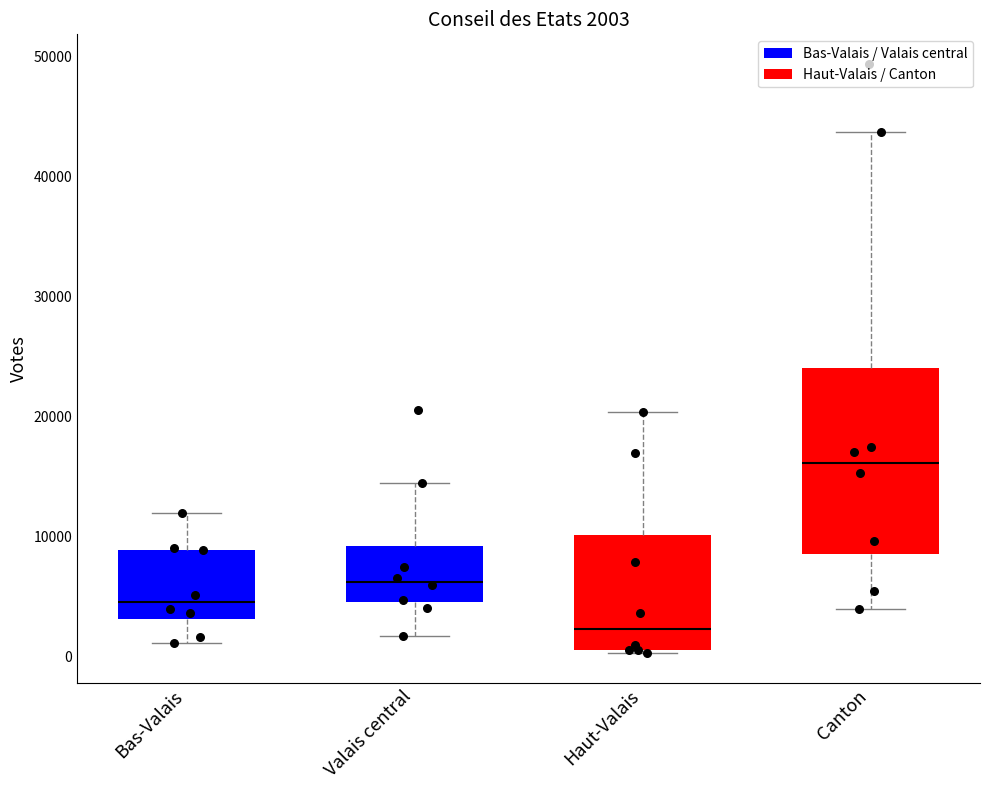

Which box has the highest median line?

Canton